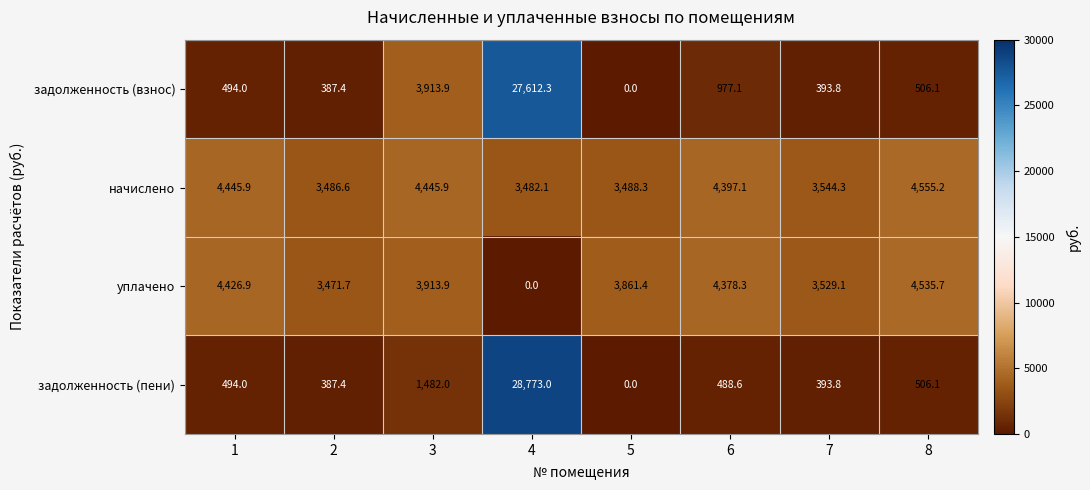

True or false: задолженность (пени) has a value of 197.4 at 2.

False